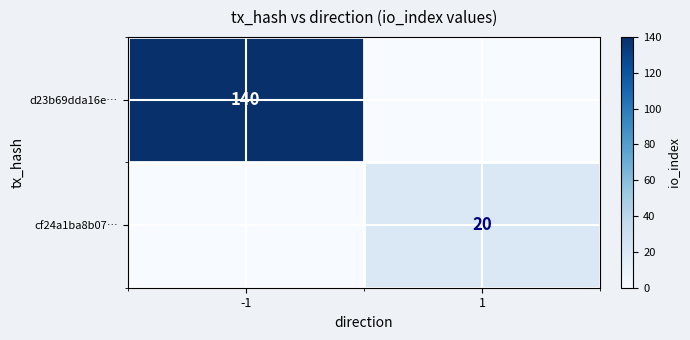

At how many categories does at least one series exceed 134?

1